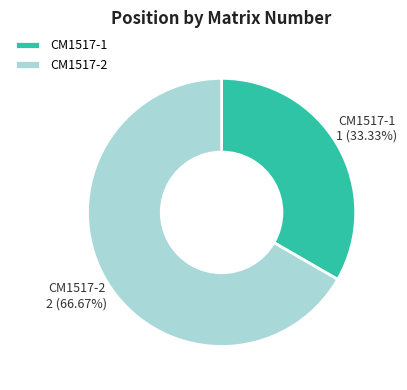

To the nearest percent, what is the average slice percentage?

50%